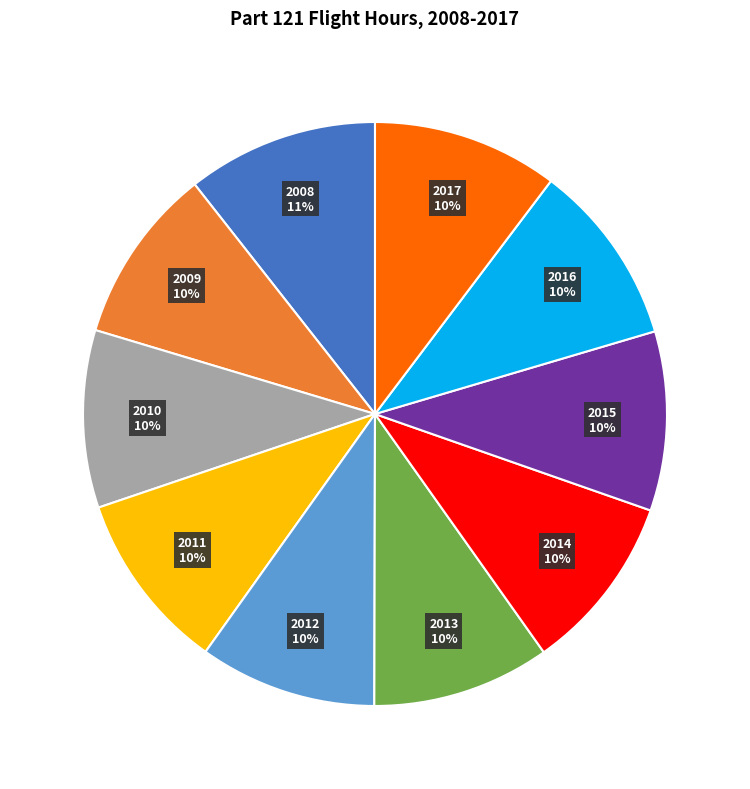

Is the sum of 2012 and 2014 greater than half?

No